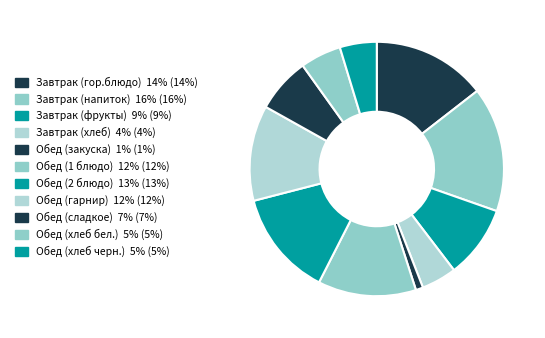

Count the number of slices in the pie.

11